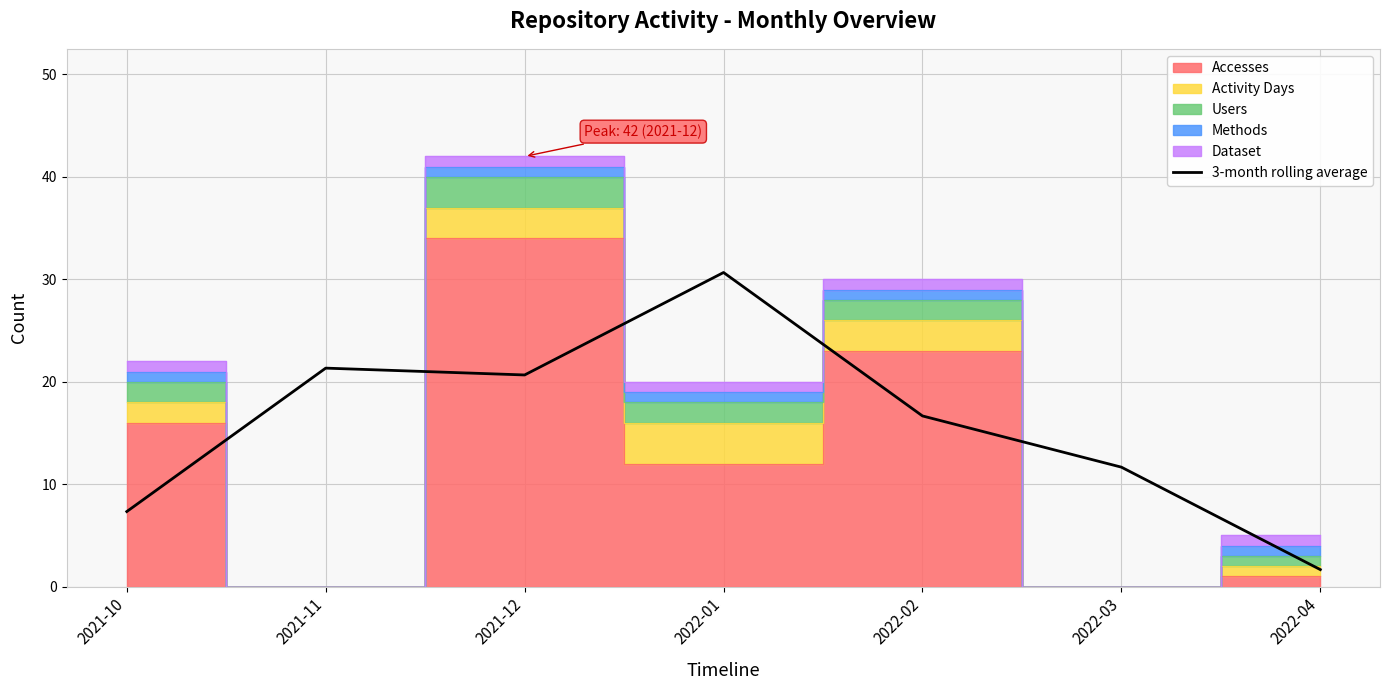

The value at 2022-04 is 2.8. True or false?

False